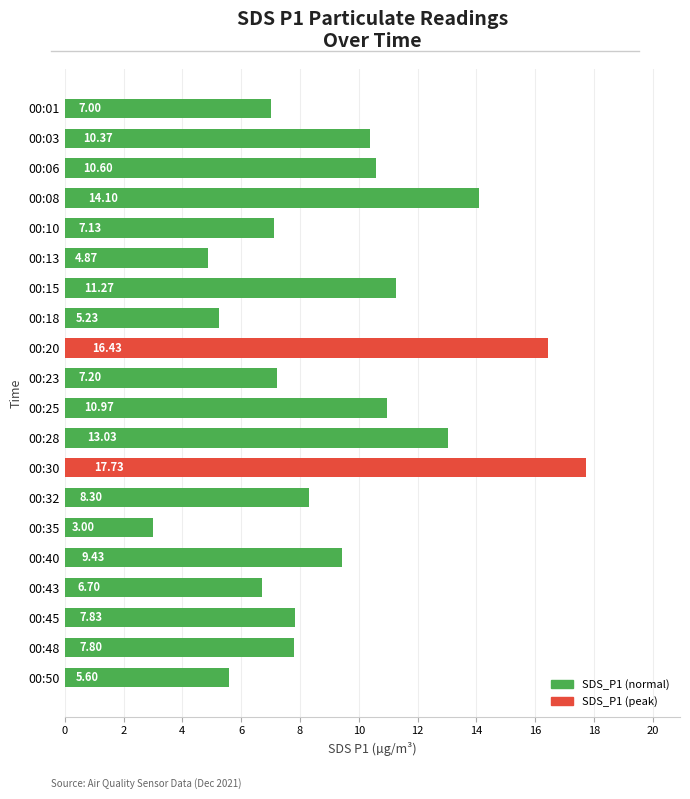

What is the change in value from 00:01 to 00:15?

+4.3